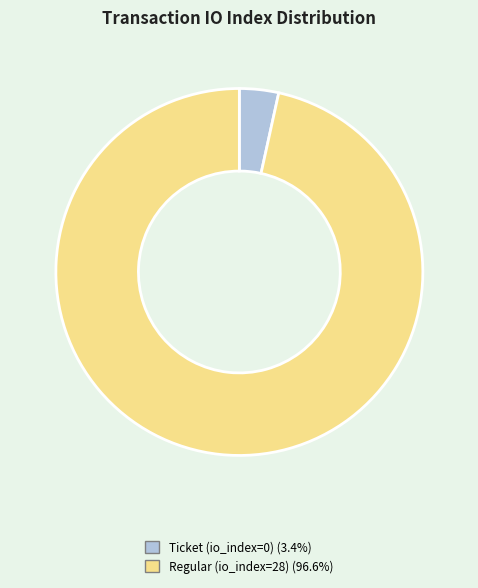

Is there a majority slice in this chart?

Yes